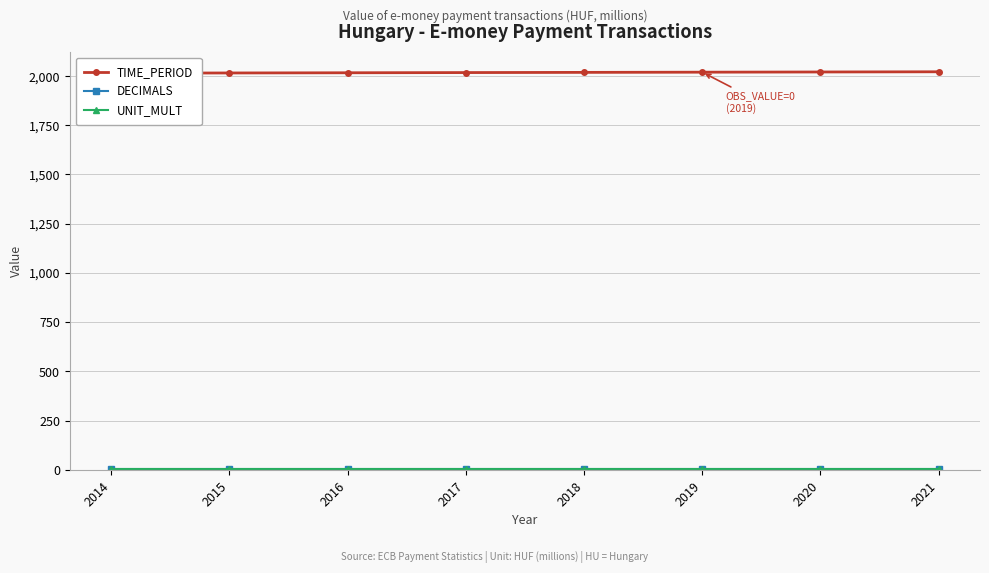

How many distinct data groups are displayed?

3